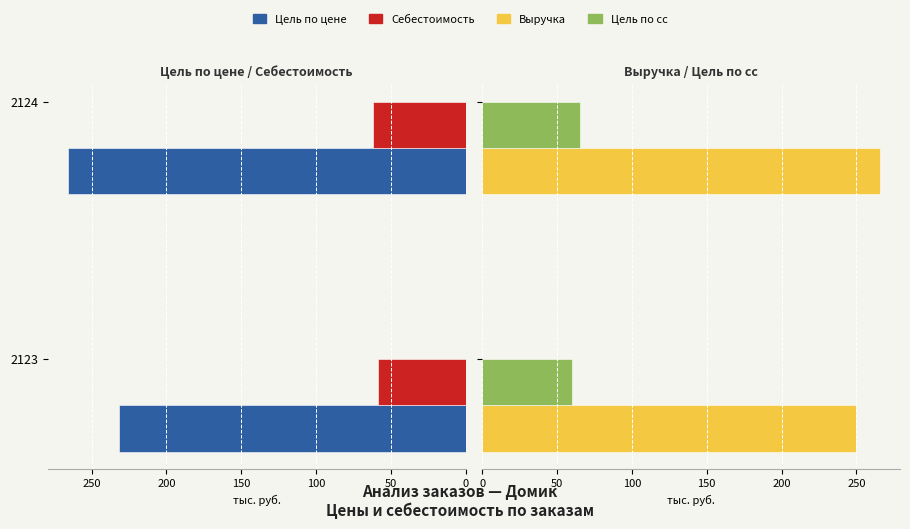

What is the difference between the highest and lowest values at 2124?

204.0